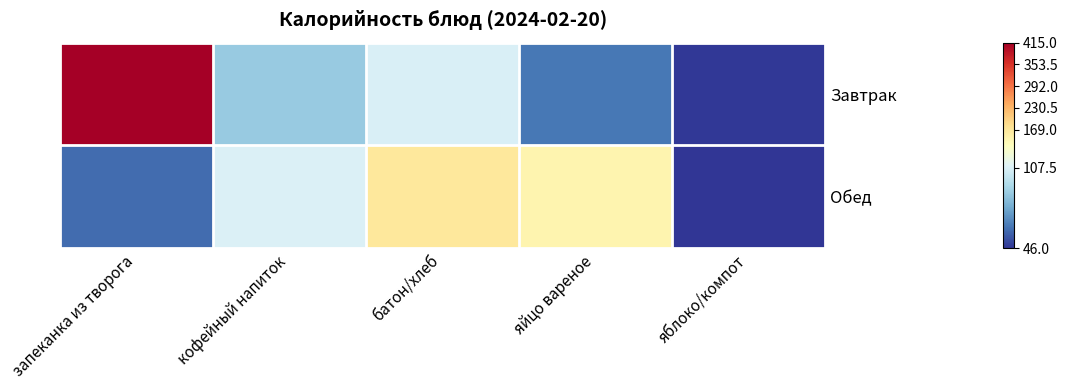

Which series changed the most between яйцо вареное and яблоко/компот?

Обед